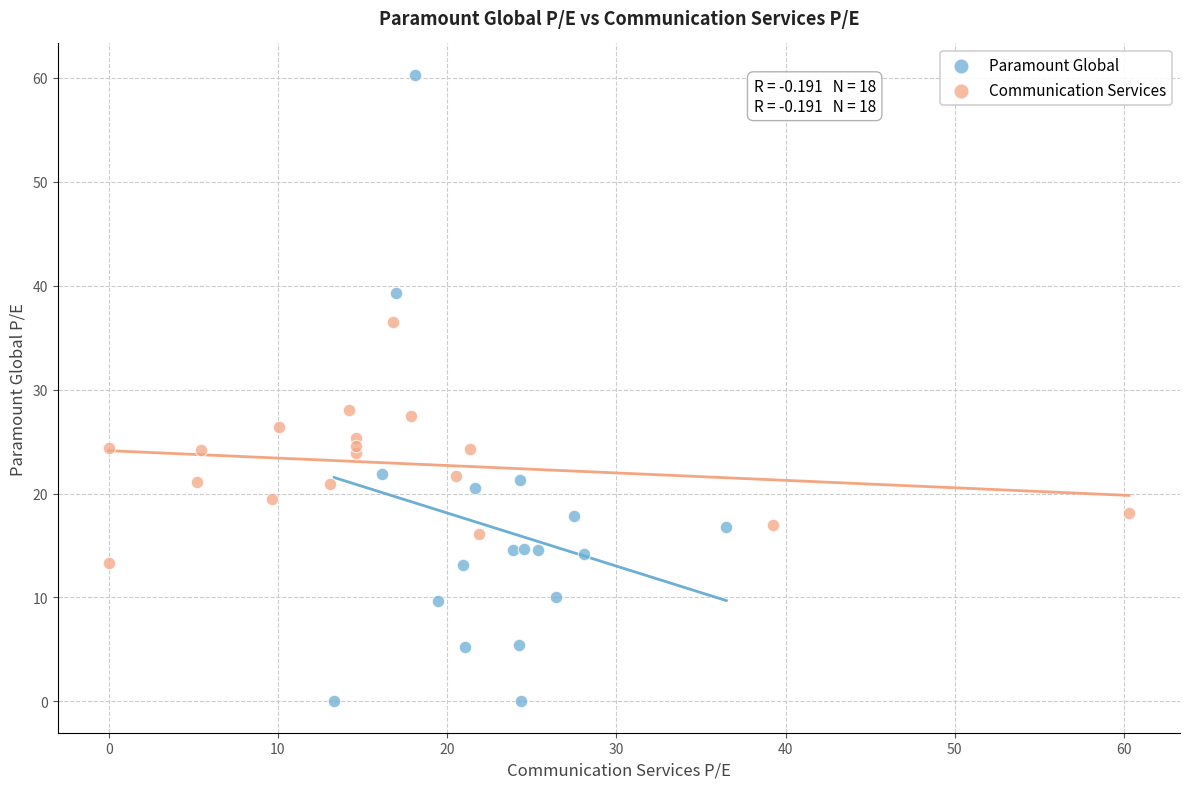

Which series reaches the maximum Y coordinate?

Paramount Global